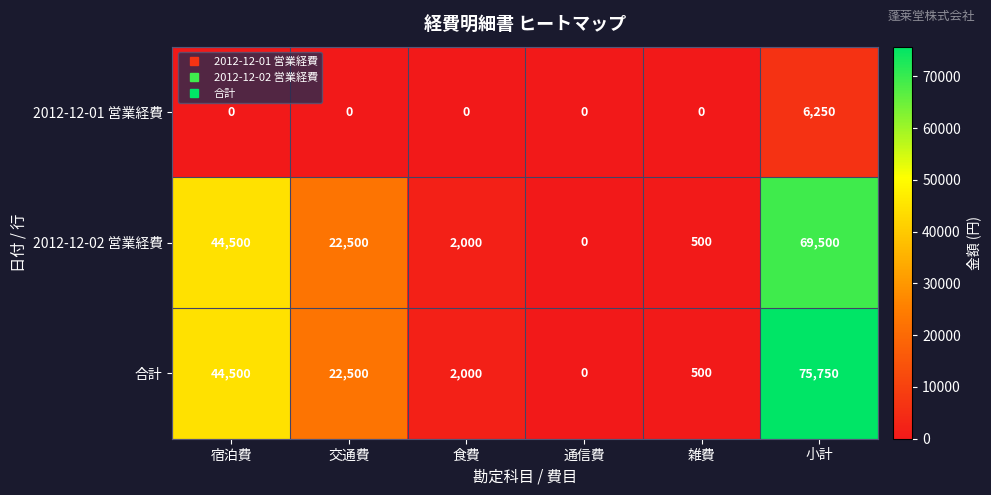

How many distinct data groups are displayed?

3